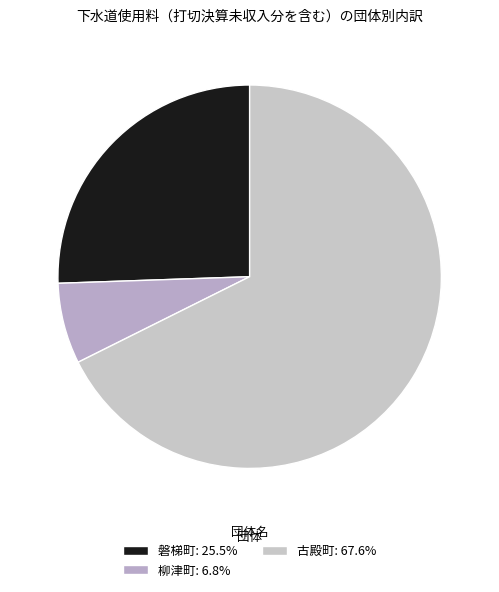

True or false: 柳津町 accounts for 1% of the total.

False